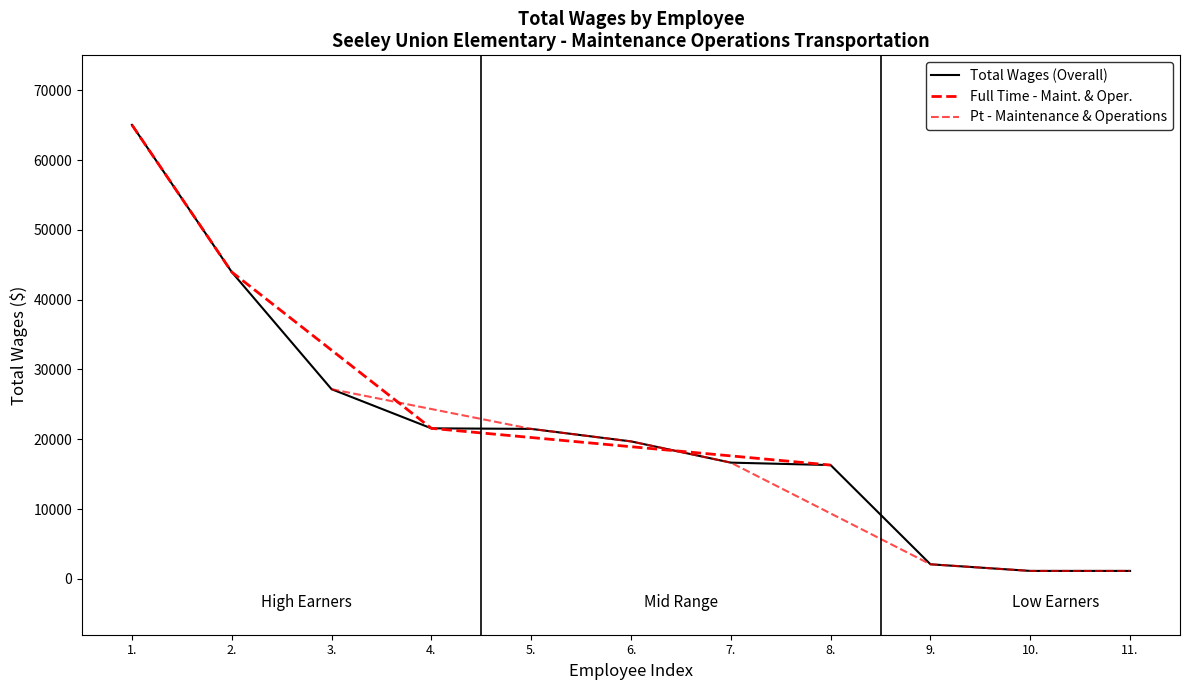

True or false: the data has more than 0 interior local peaks.

False